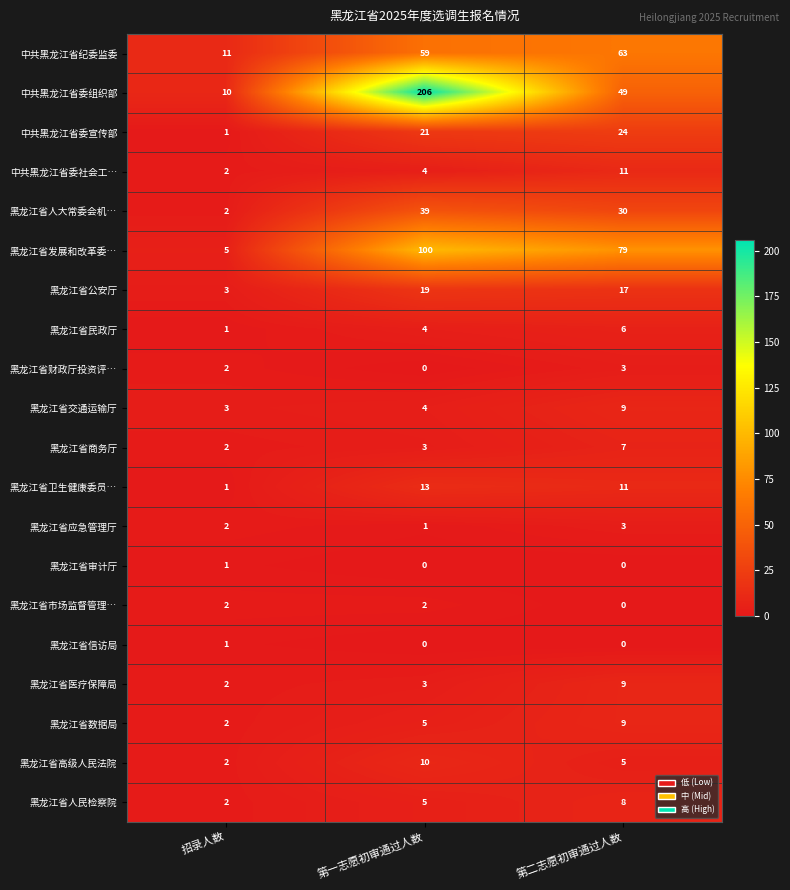

At how many categories does at least one series exceed 131?

1